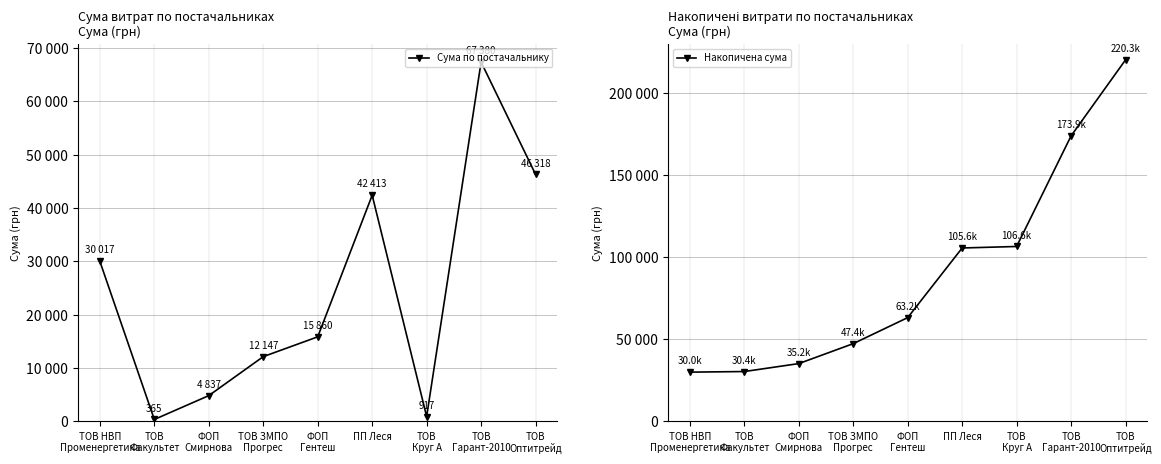

How many distinct data groups are displayed?

2